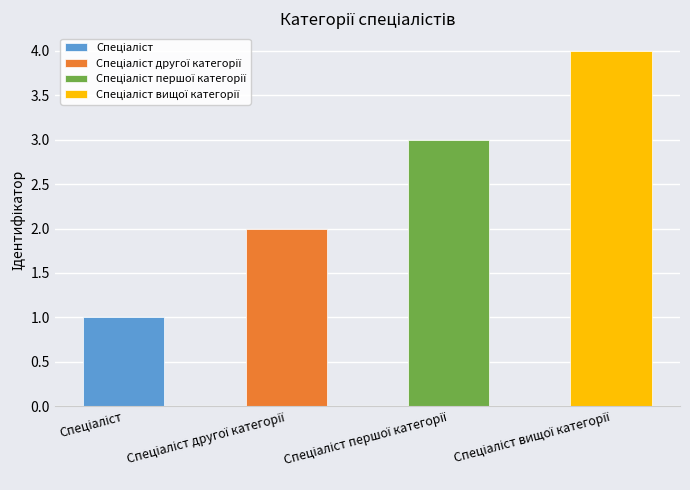

What is the value of the 1st bar from the left?

1